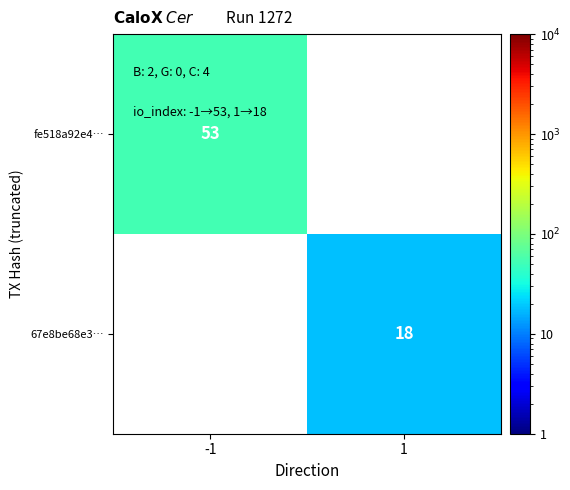

The 67e8be68e3… series shows 18 at 1. True or false?

True